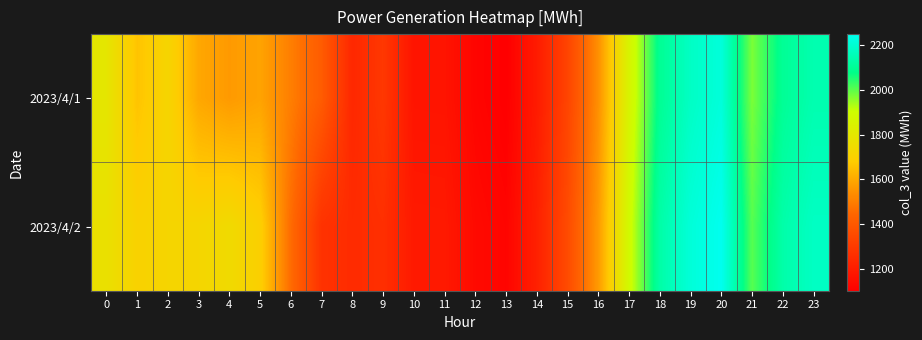

Between 8 and 9, which series saw the biggest shift?

2023/4/1